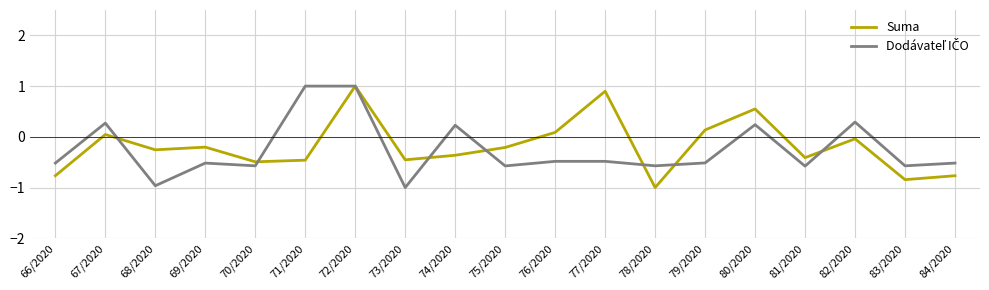

Is it true that Suma equals -0.4 at 81/2020?

True